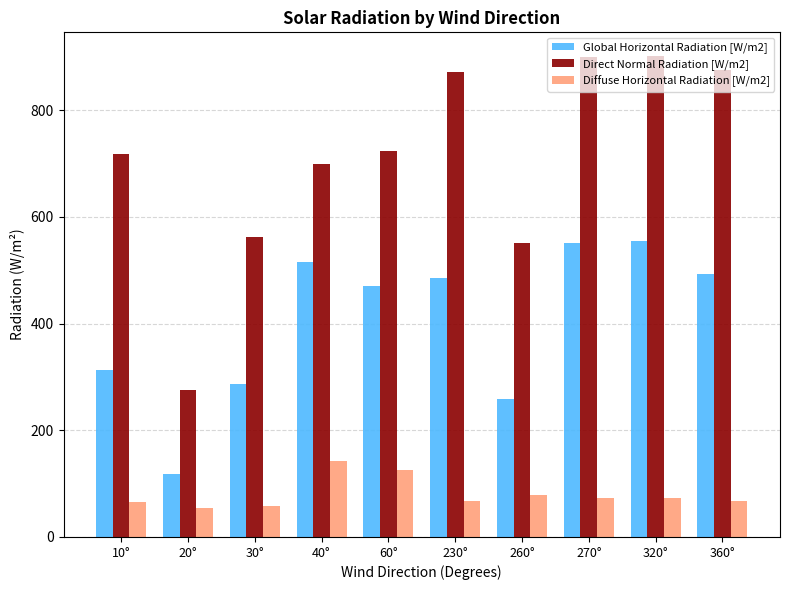

At how many categories does at least one series exceed 350?

9